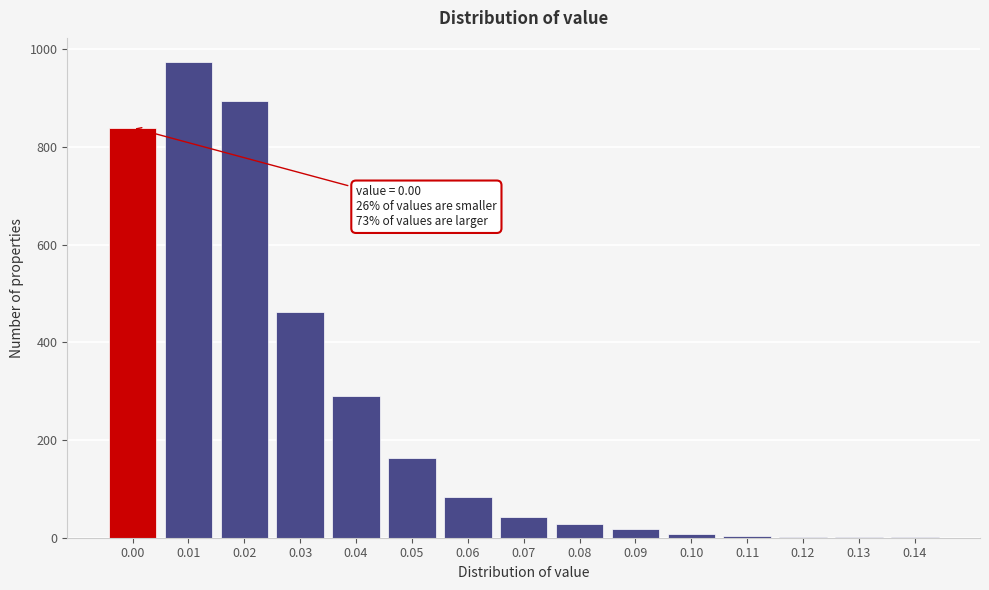

The value at 0.06 is 83. True or false?

True